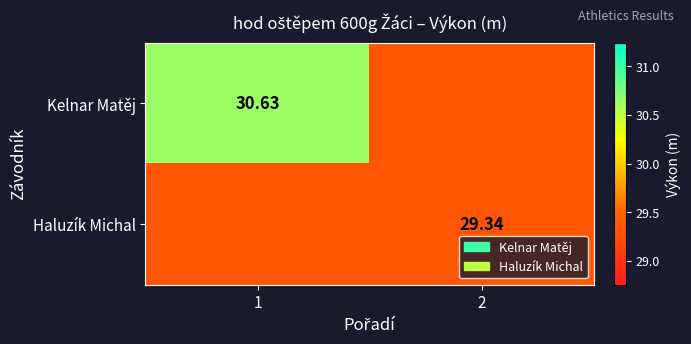

List the series in order of their overall mean, lowest first.

Haluzík Michal, Kelnar Matěj